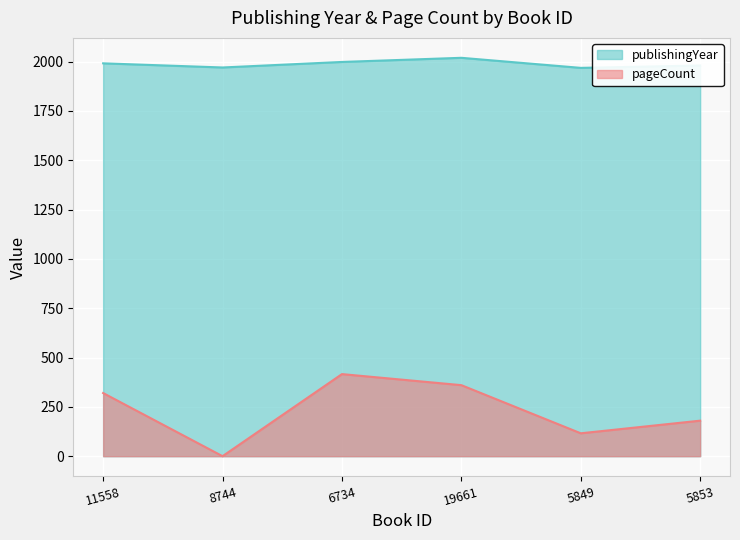

Where is the first local minimum for pageCount?

8744